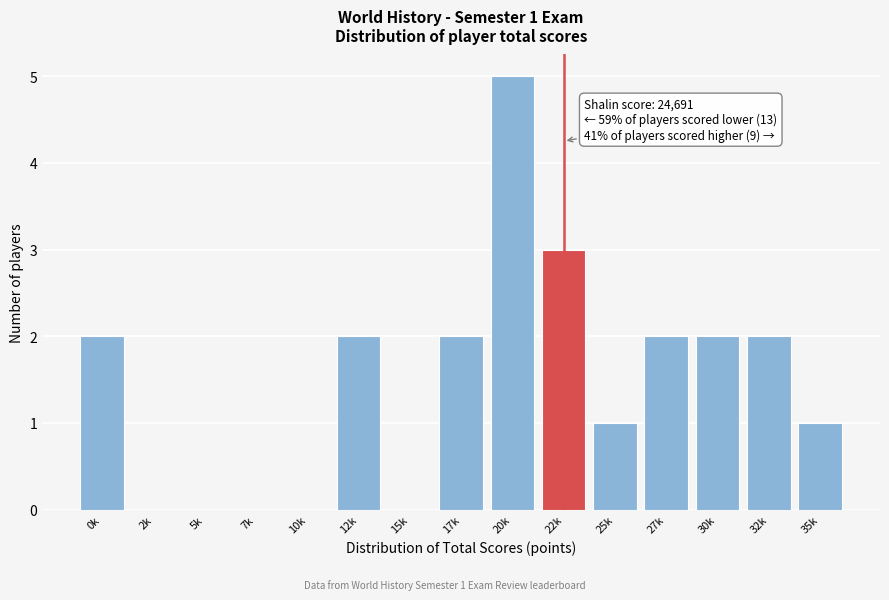

Reading left to right, what are all the values shown in this chart?

0k=2	2k=0	5k=0	7k=0	10k=0	12k=2	15k=0	17k=2	20k=5	22k=3	25k=1	27k=2	30k=2	32k=2	35k=1